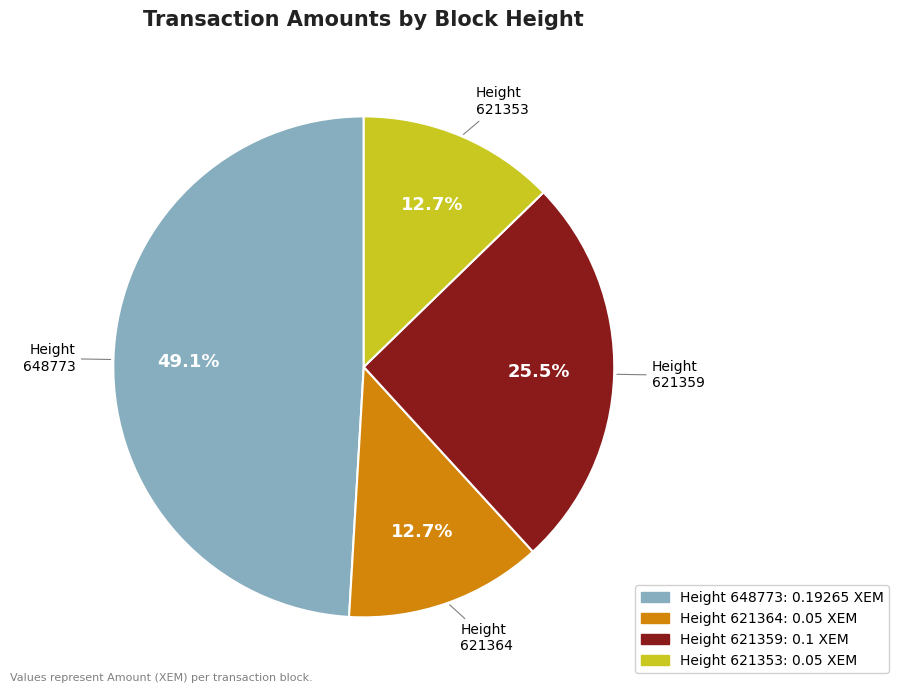

Is there any slice that represents more than half of the pie?

No